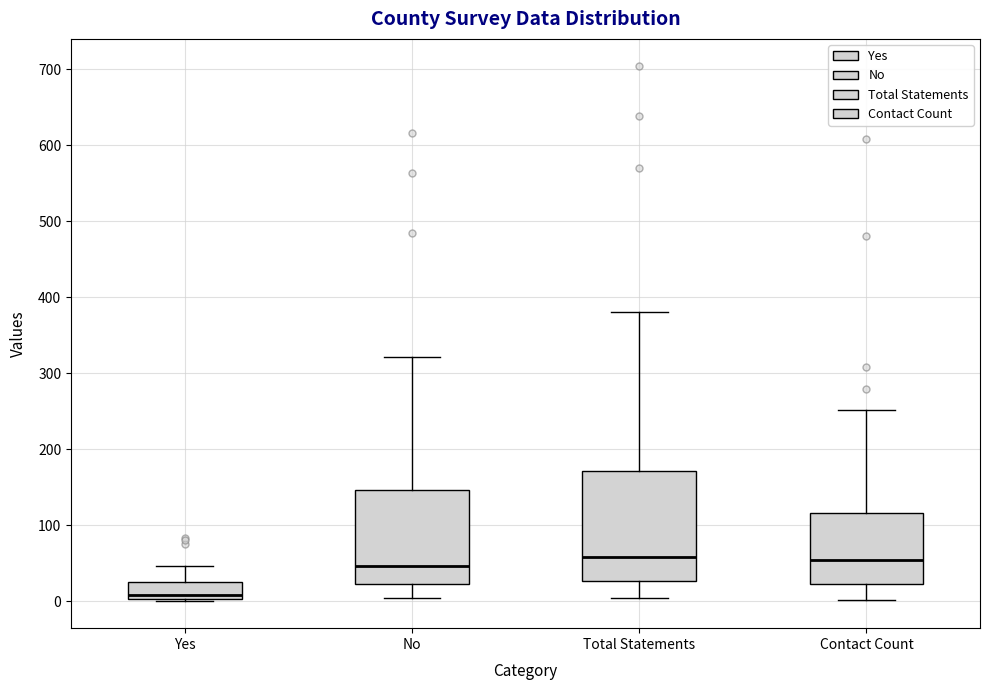

Which box has the lowest median line?

Yes